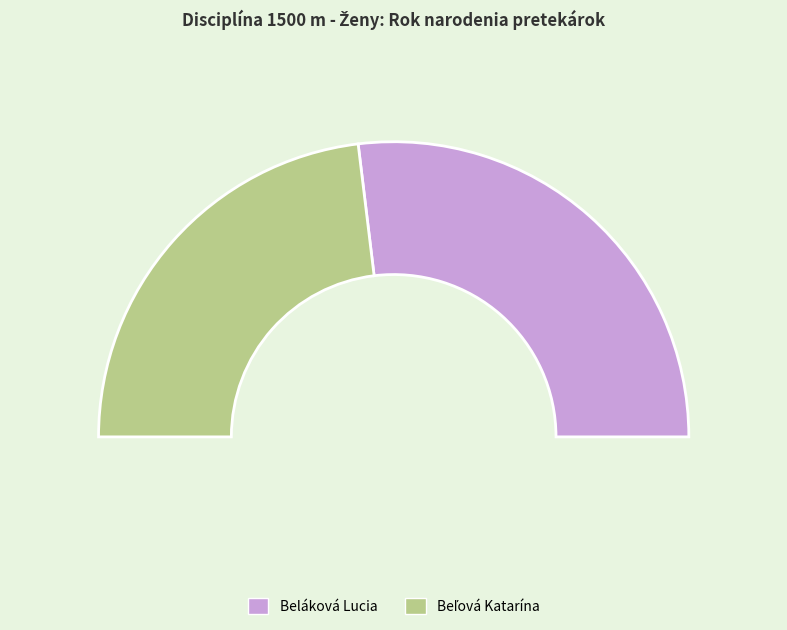

Is the sum of Beláková Lucia and Beľová Katarína greater than half?

Yes